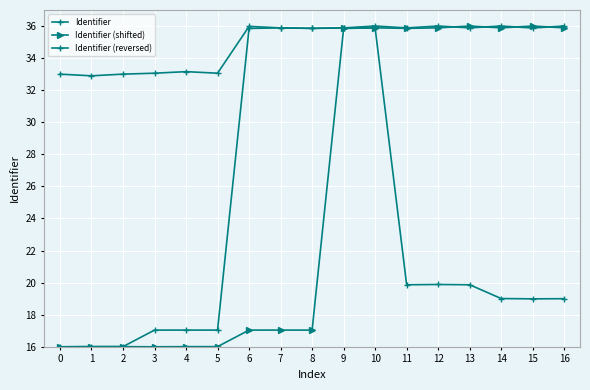

At which category does Identifier reach its first local valley?

2